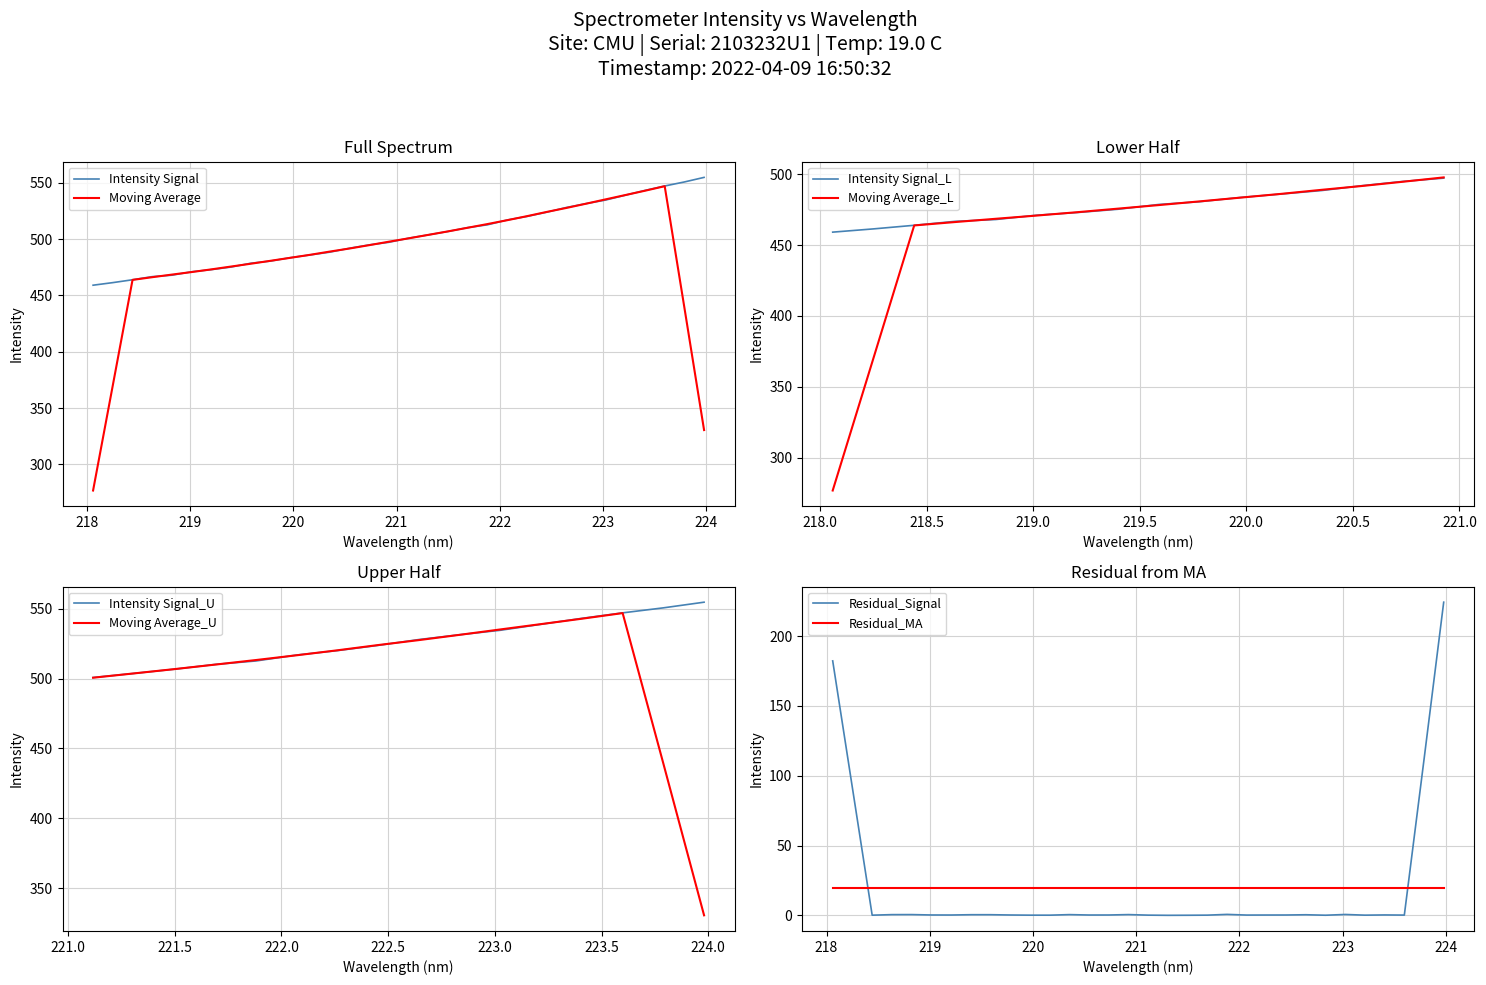

True or false: Residual_Signal and Residual_MA intersect in this chart.

True